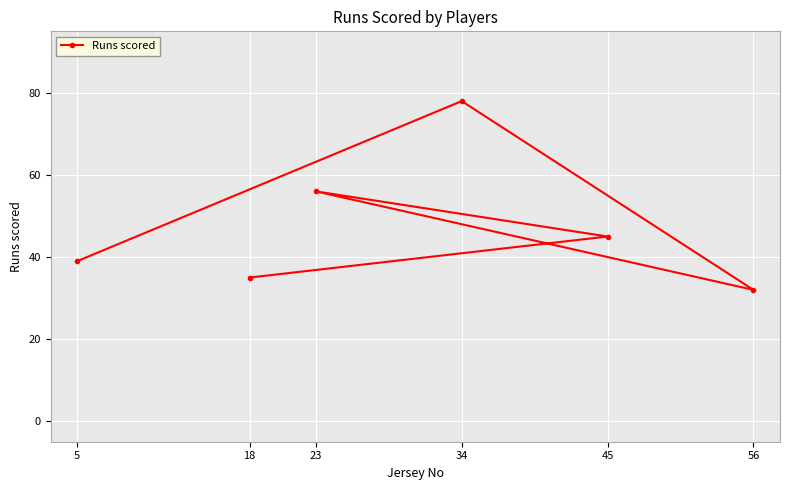

What is the difference between the values at 45 and 23?

11